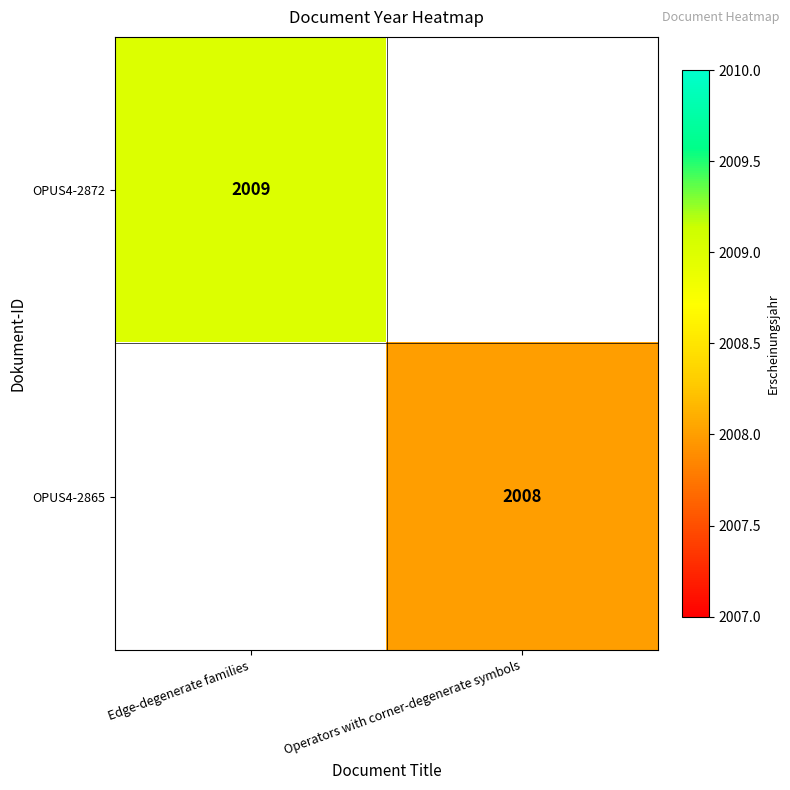

Is it true that OPUS4-2872 equals 2009 at Edge-degenerate families?

True